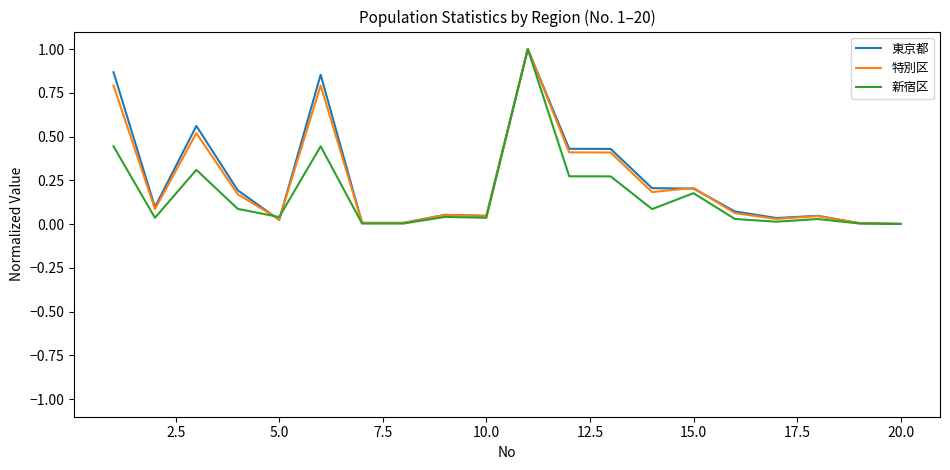

What is the maximum value shown in the chart?

1.0